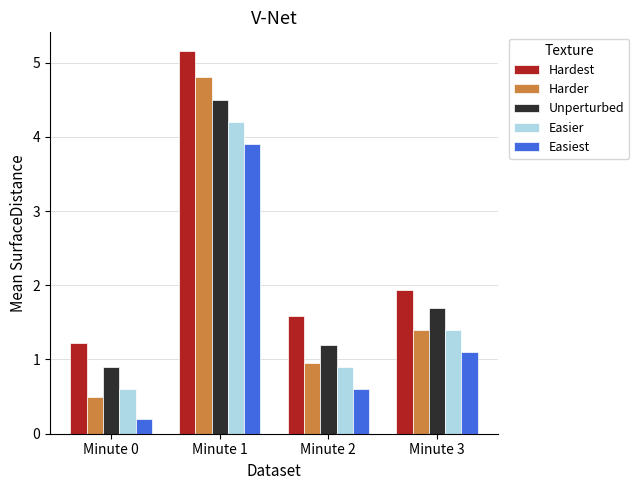

At how many categories does at least one series exceed 0?

4